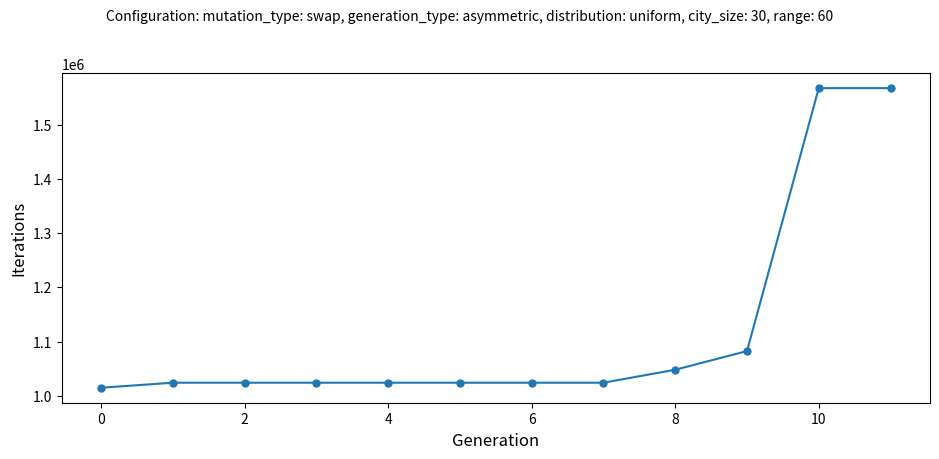

What is the maximum value shown in the chart?

1567021